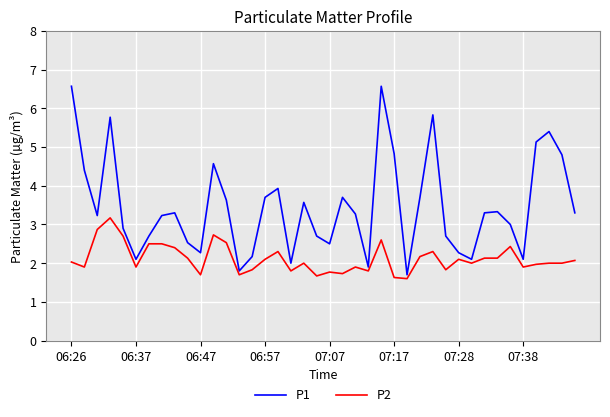

What is the greatest value displayed?

6.6